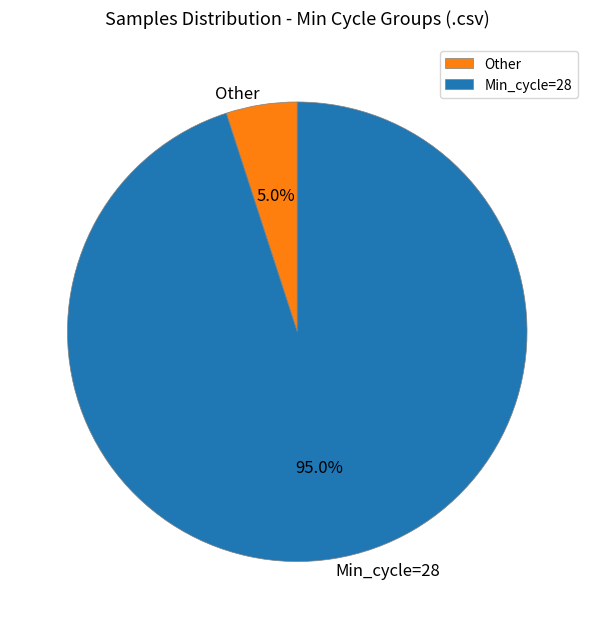

Rank the categories by value from highest to lowest.

Min_cycle=28, Other